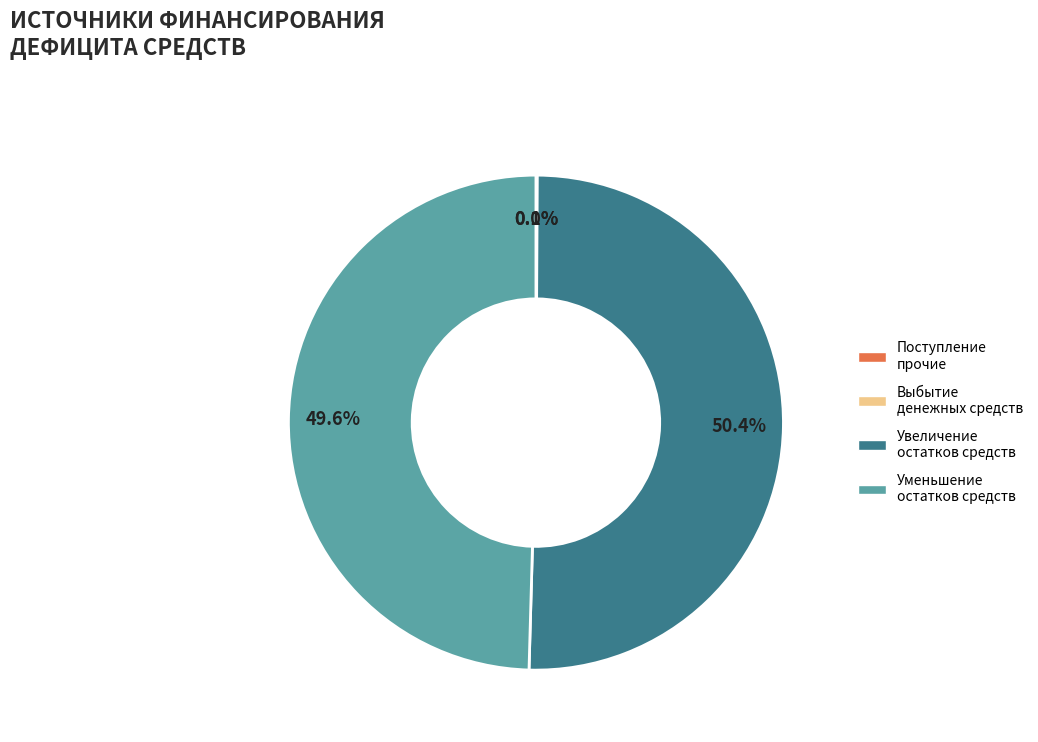

Is there any slice that represents more than half of the pie?

Yes